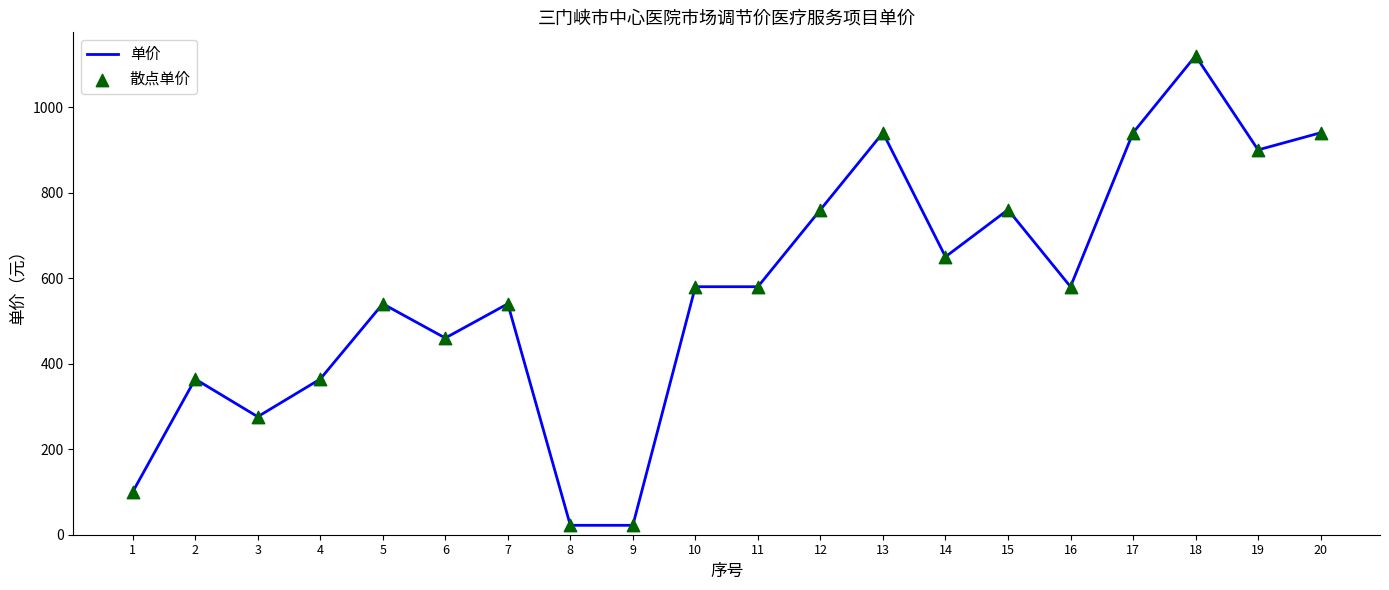

What is the maximum value shown in the chart?

1120